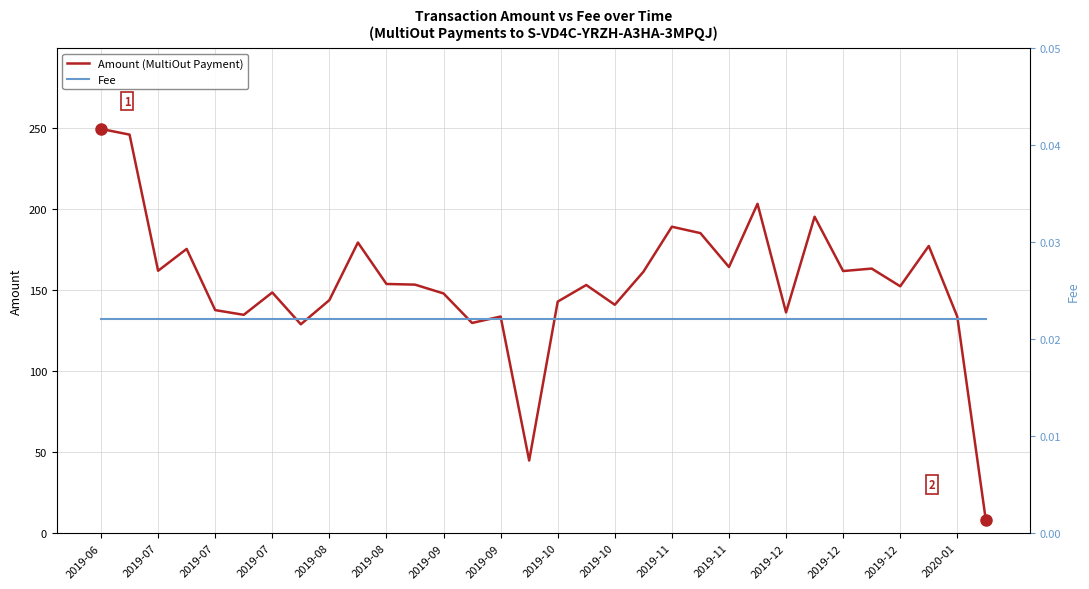

Reading left to right, what are all the values shown in this chart?

Amount (MultiOut Payment): 249.2	245.7	161.7	175.2	137.5	134.6	148.4	128.8	143.7	179.2	153.6	153.2	147.8	129.6	133.5	44.8	142.7	153.0	140.8	161.1	188.9	184.9	164.1	203.0	136.1	195.1	161.6	163.1	152.2	177.0	133.5	7.9
Fee: 0.0	0.0	0.0	0.0	0.0	0.0	0.0	0.0	0.0	0.0	0.0	0.0	0.0	0.0	0.0	0.0	0.0	0.0	0.0	0.0	0.0	0.0	0.0	0.0	0.0	0.0	0.0	0.0	0.0	0.0	0.0	0.0